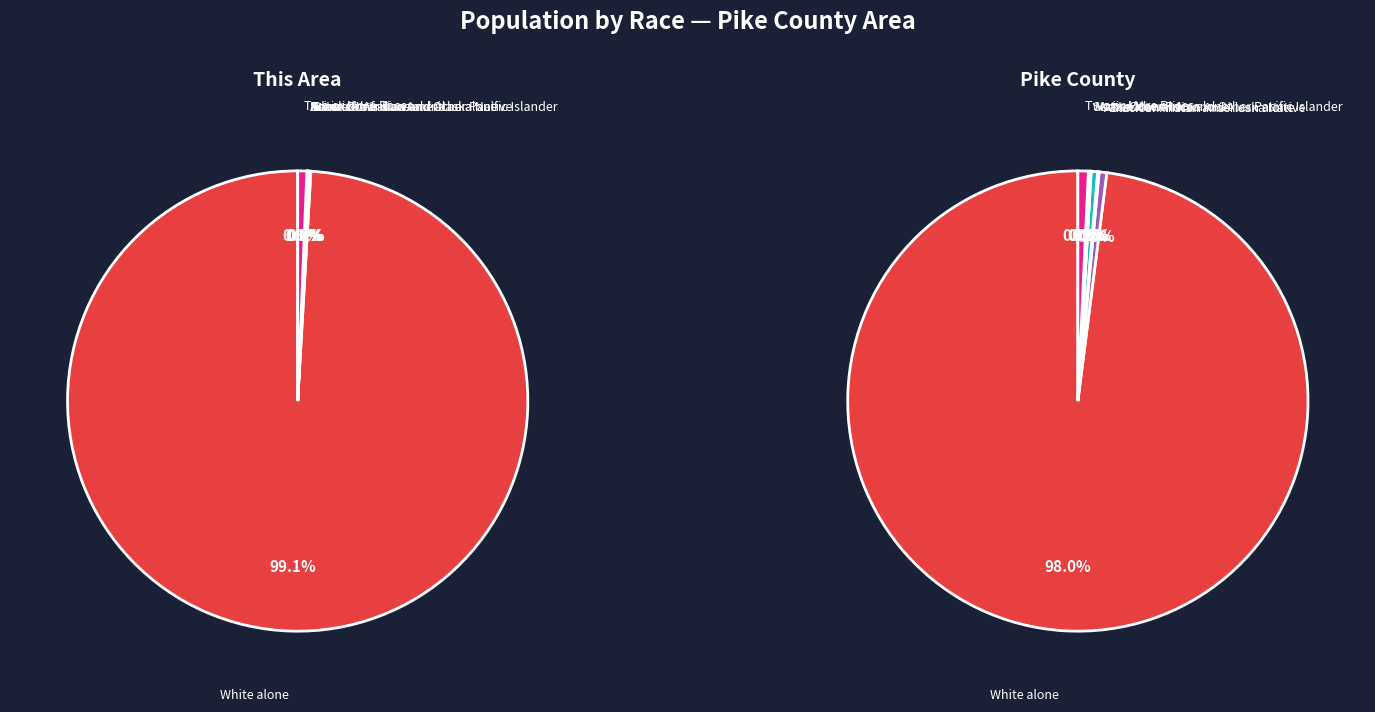

Count the number of slices in the pie.

7